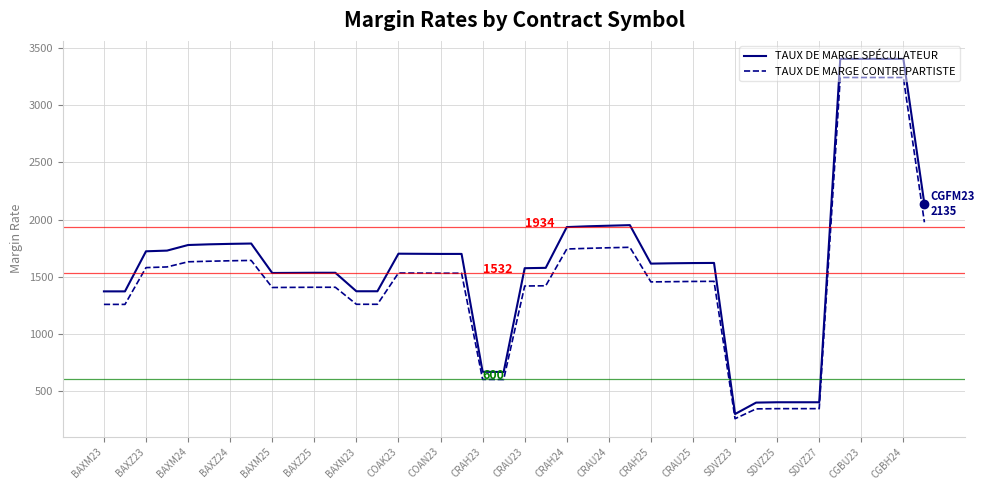

What is the difference between the maximum and minimum values in the TAUX DE MARGE SPÉCULATEUR series?

3110